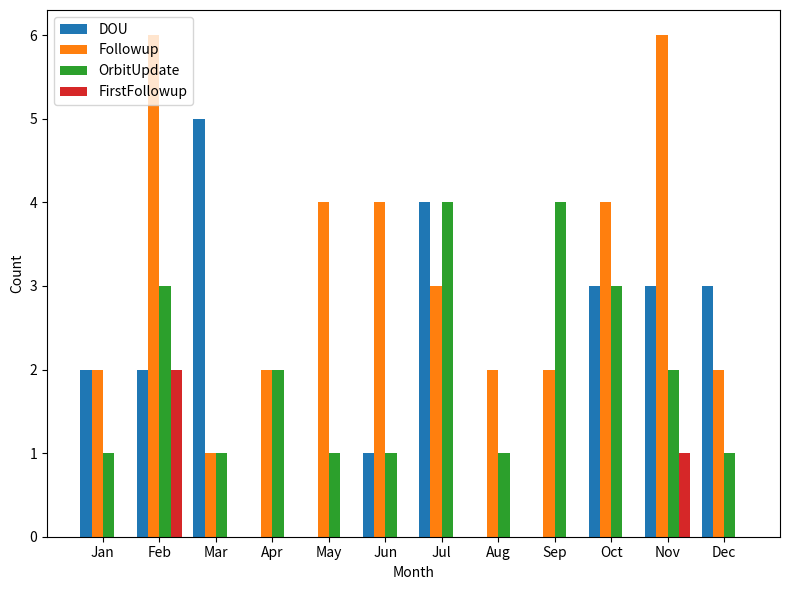

The Followup series shows 2 at Jan. True or false?

True